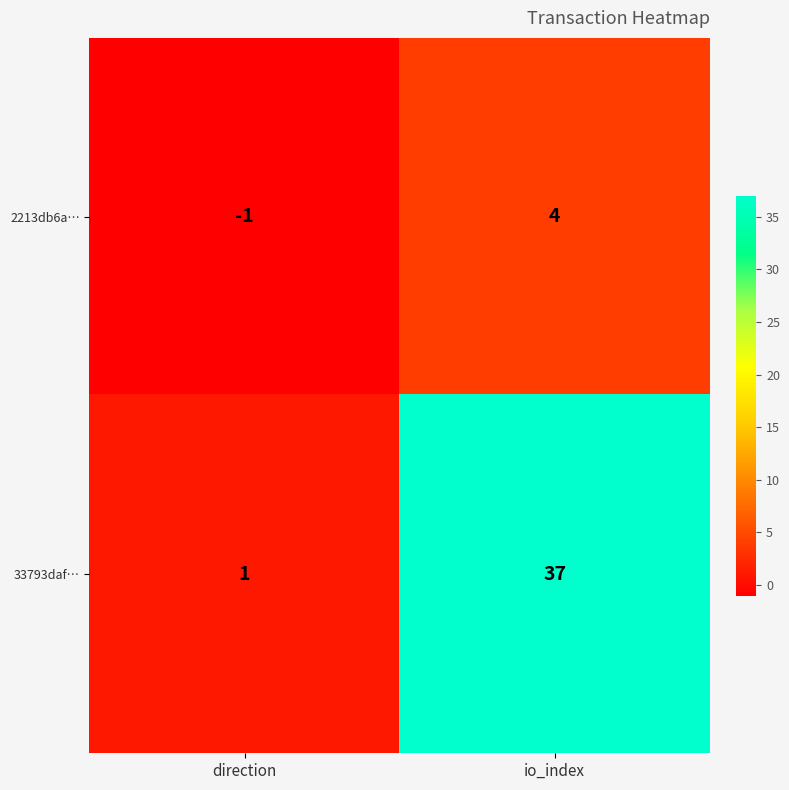

What is the total value across all series at io_index?

41